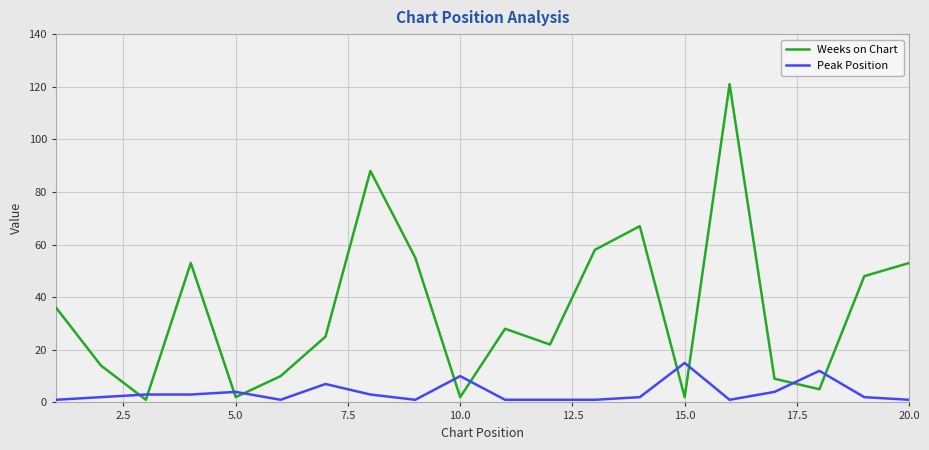

Which series has the largest total across all categories?

Weeks on Chart